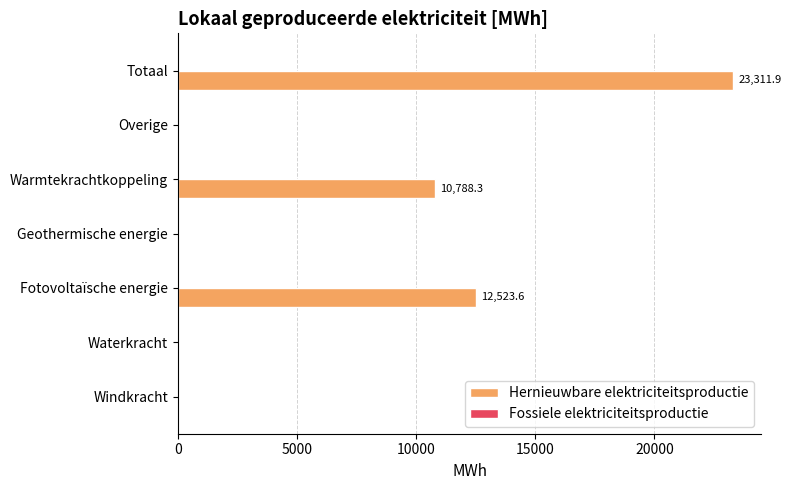

True or false: the data shows 13777.0 at Totaal.

False